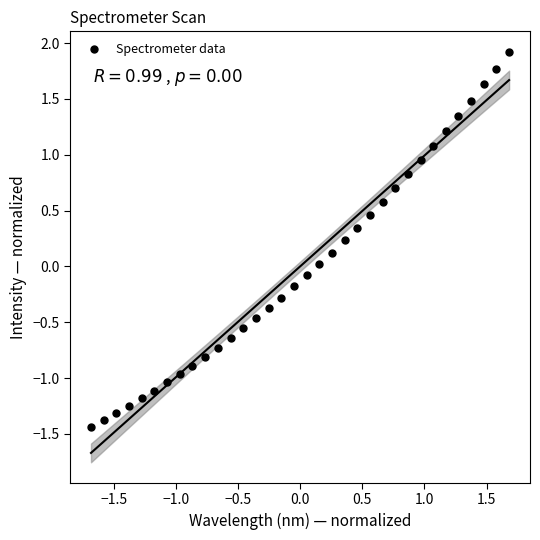

What is the range of X values (max minus min)?

3.4